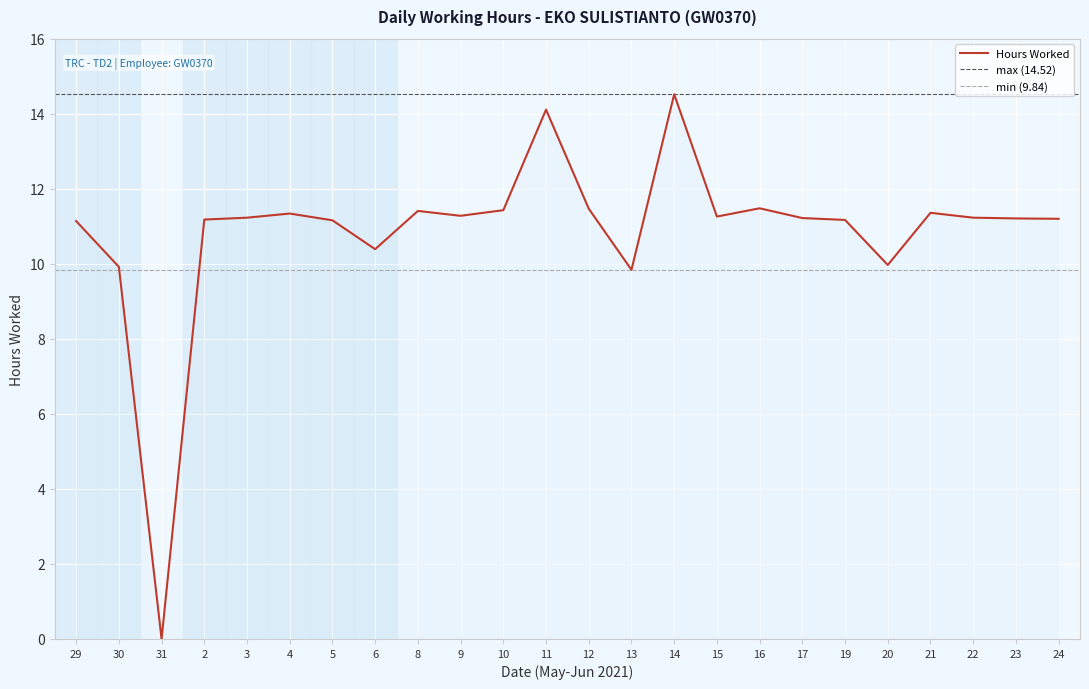

Does the chart display data point markers on the line(s)?

No